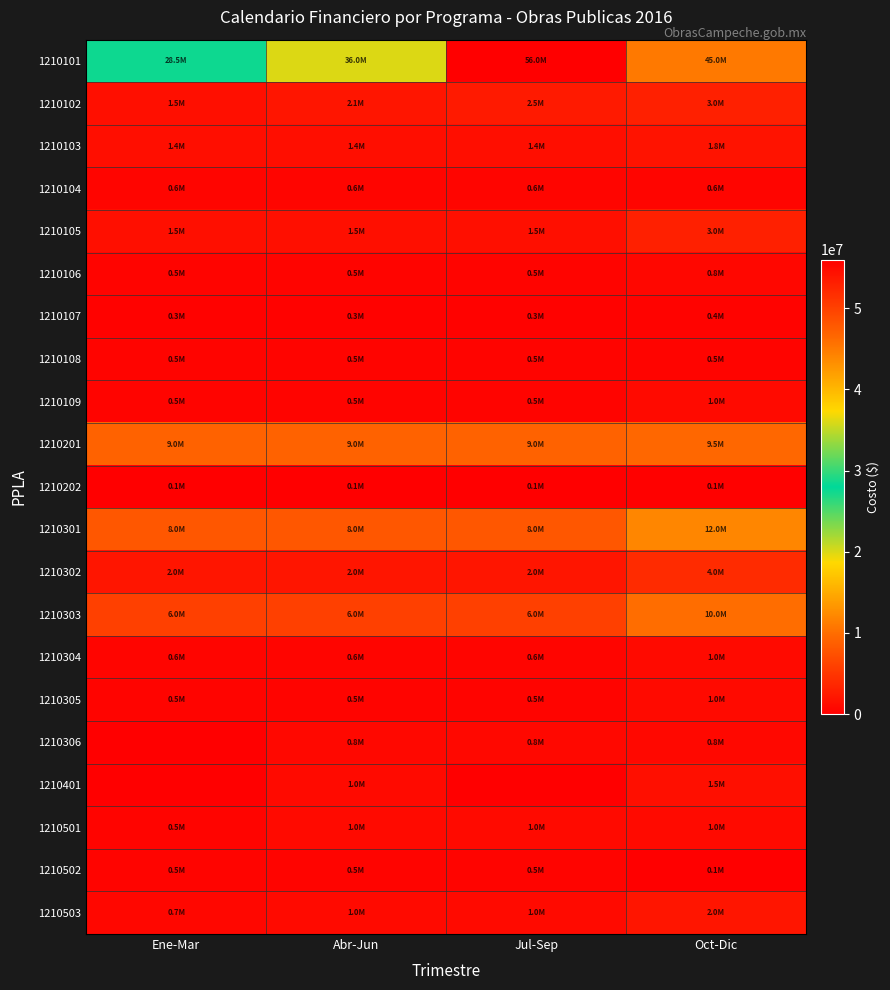

Rank the series at Abr-Jun from lowest to highest value.

1210202, 1210107, 1210106, 1210108, 1210109, 1210305, 1210502, 1210104, 1210304, 1210306, 1210401, 1210501, 1210503, 1210103, 1210105, 1210302, 1210102, 1210303, 1210301, 1210201, 1210101